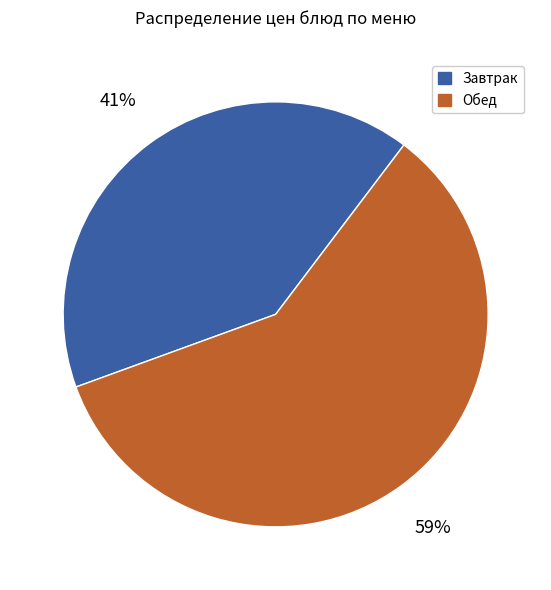

To the nearest percent, what portion does Обед represent?

59%